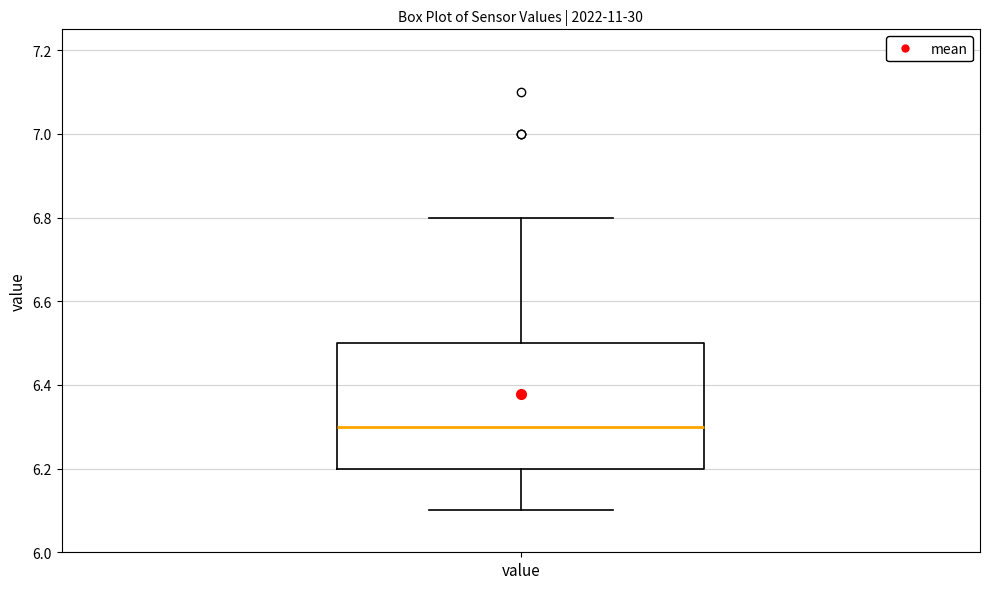

Read this box plot against the y-axis: the position of the median line, the range covered by the box, and the ends of both whiskers. The values are not printed on the chart, so give them approximately, as read against the axis.

median 6.3, box 6.2 to 6.5, whiskers 6.1 to 6.8